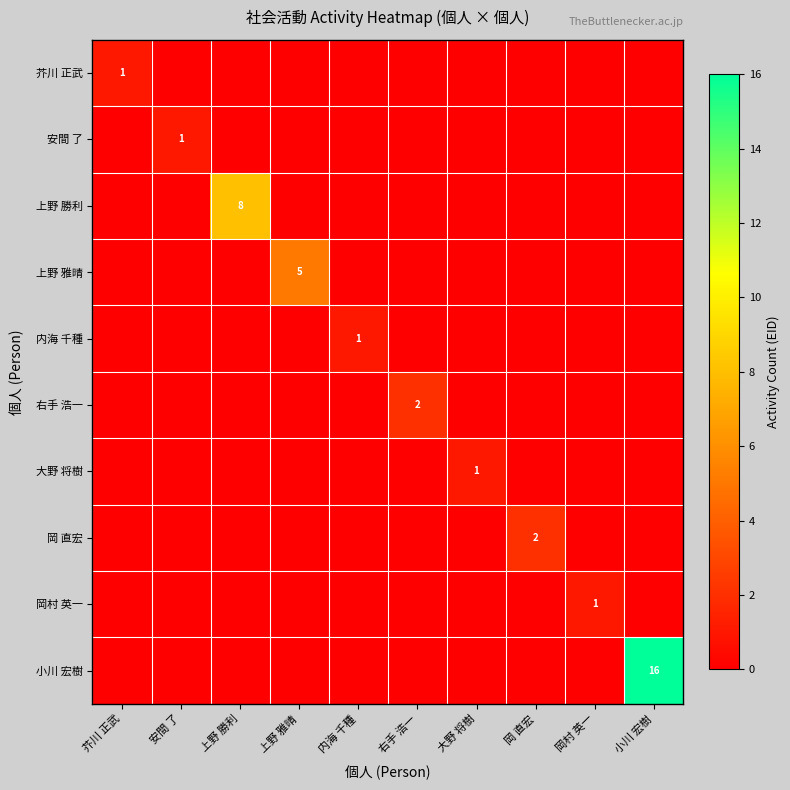

Is it true that 岡 直宏 equals 2 at 岡 直宏?

True